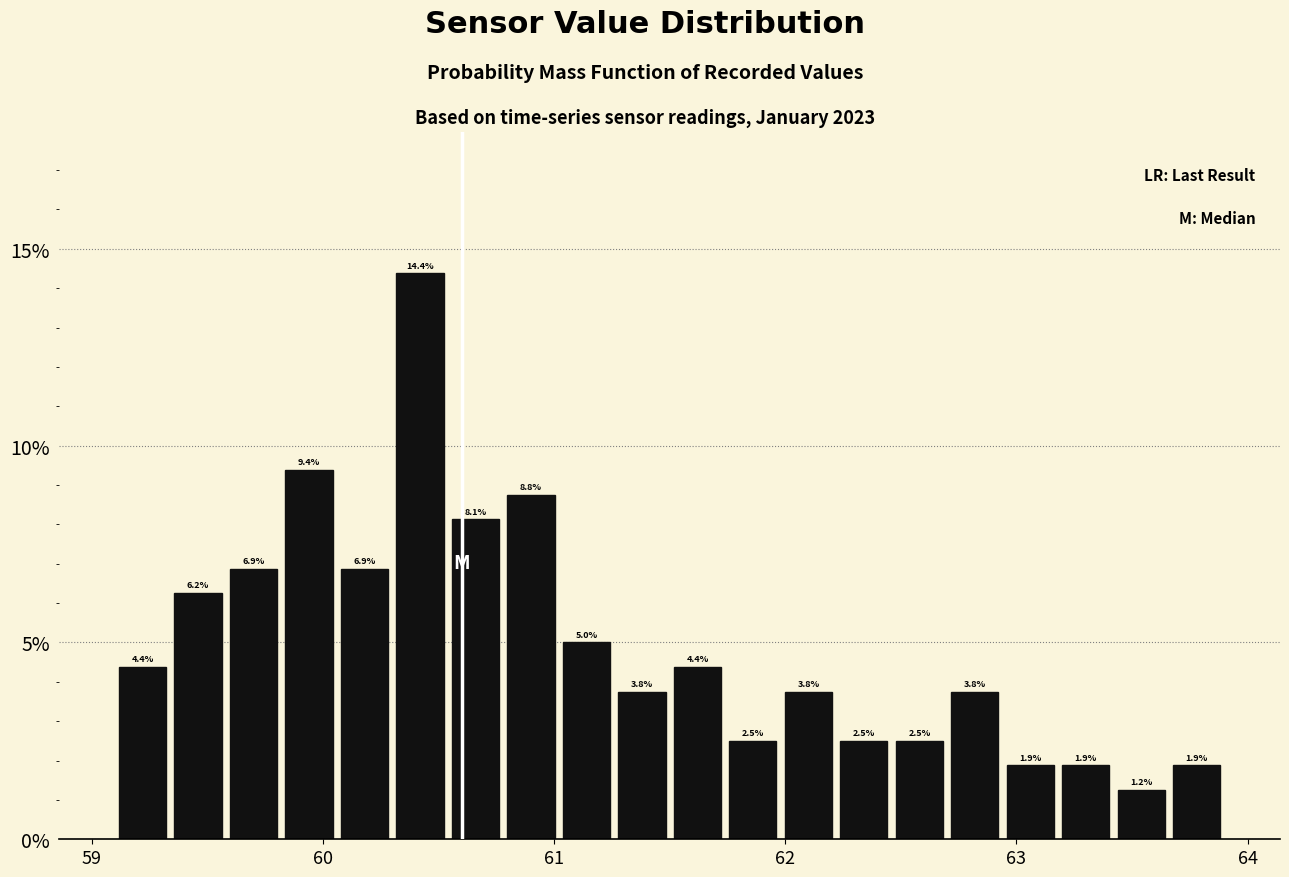

Around what value on the x-axis is the tallest bar? Give the approximate position of its centre, as read against the axis.

60.4